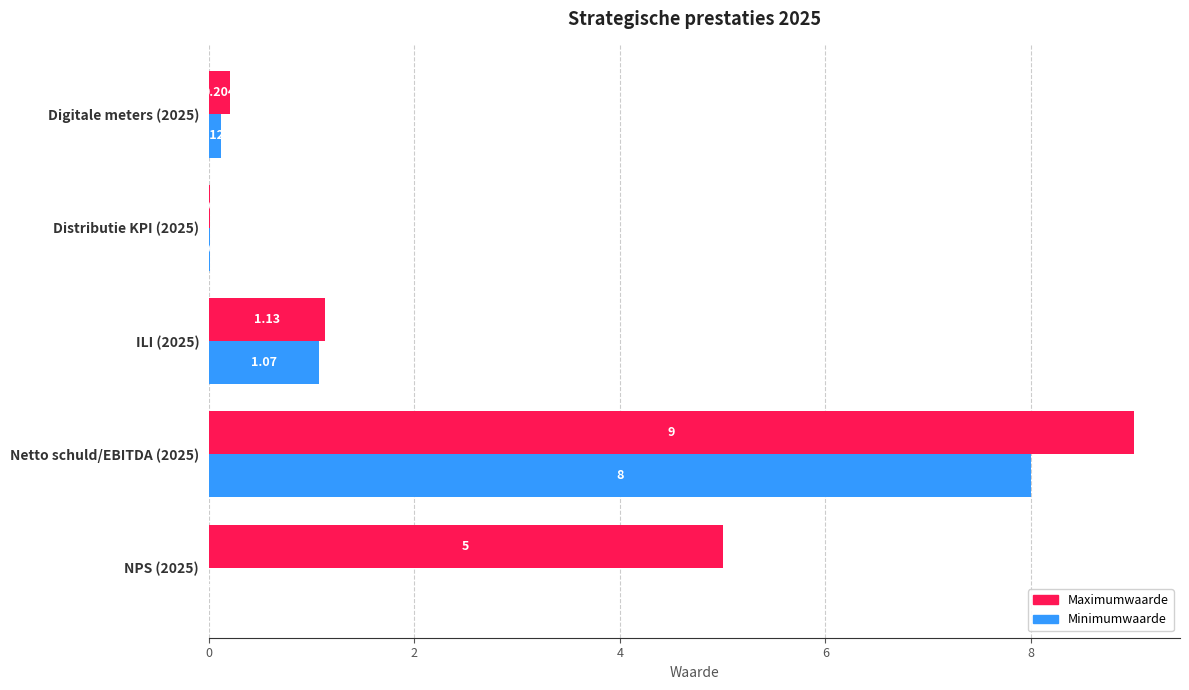

How many positive values does the Minimumwaarde series have?

4